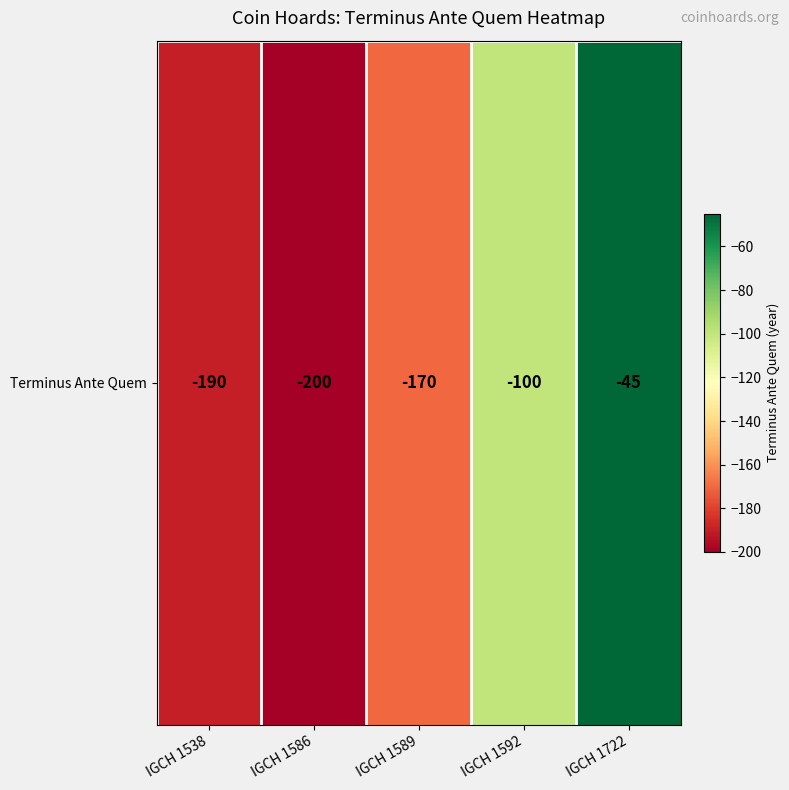

What is the maximum value shown in the chart?

-45